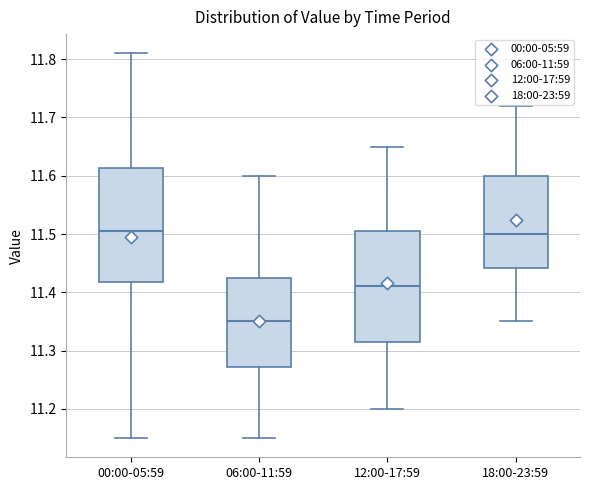

Reading left to right, read every box against the y-axis: the position of its median line, the range the box covers, and the ends of its whiskers. The values are not printed on the chart, so give them approximately, as read against the axis.

00:00-05:59: median 11.51, box 11.42 to 11.61, whiskers 11.15 to 11.81
06:00-11:59: median 11.35, box 11.27 to 11.43, whiskers 11.15 to 11.60
12:00-17:59: median 11.41, box 11.32 to 11.51, whiskers 11.20 to 11.65
18:00-23:59: median 11.50, box 11.44 to 11.60, whiskers 11.35 to 11.72